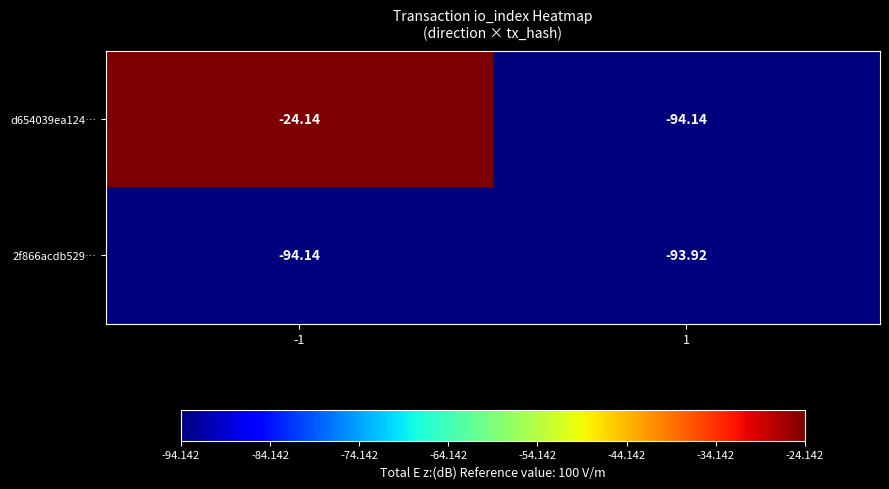

Rank the series by their average value, from highest to lowest.

d654039ea124…, 2f866acdb529…